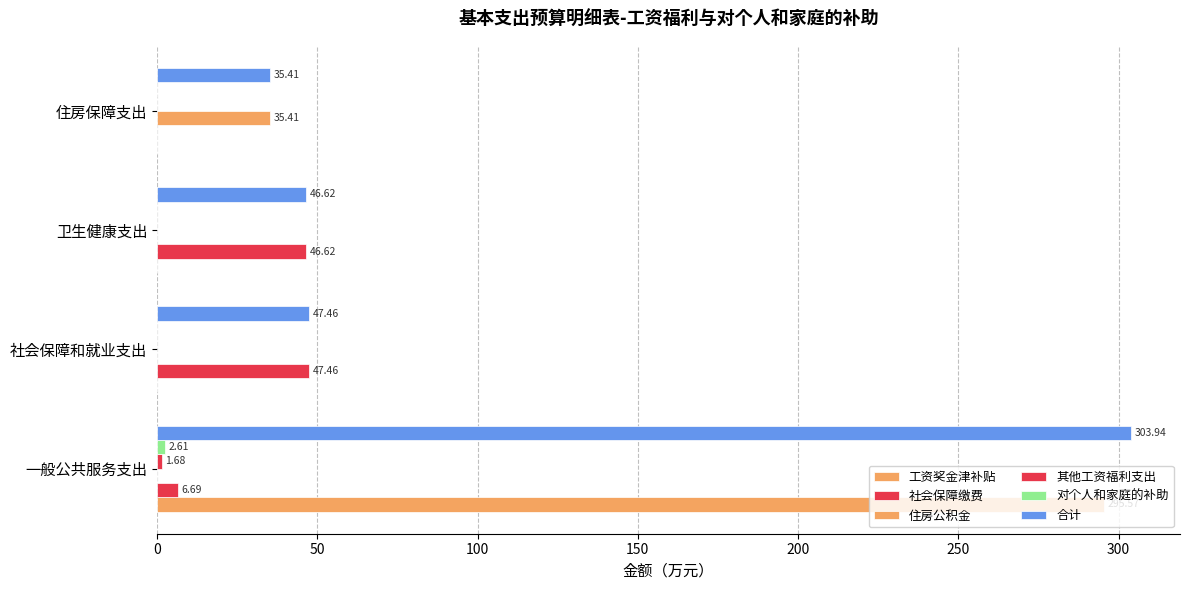

How many categories are shown in the chart?

4